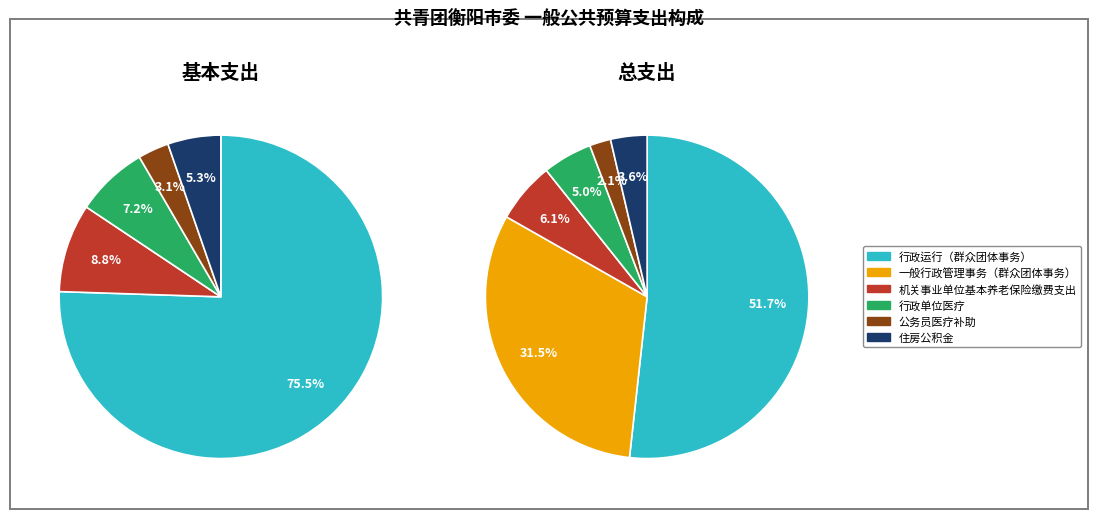

What percentage is NOT represented by 公务员医疗补助?

97.9%